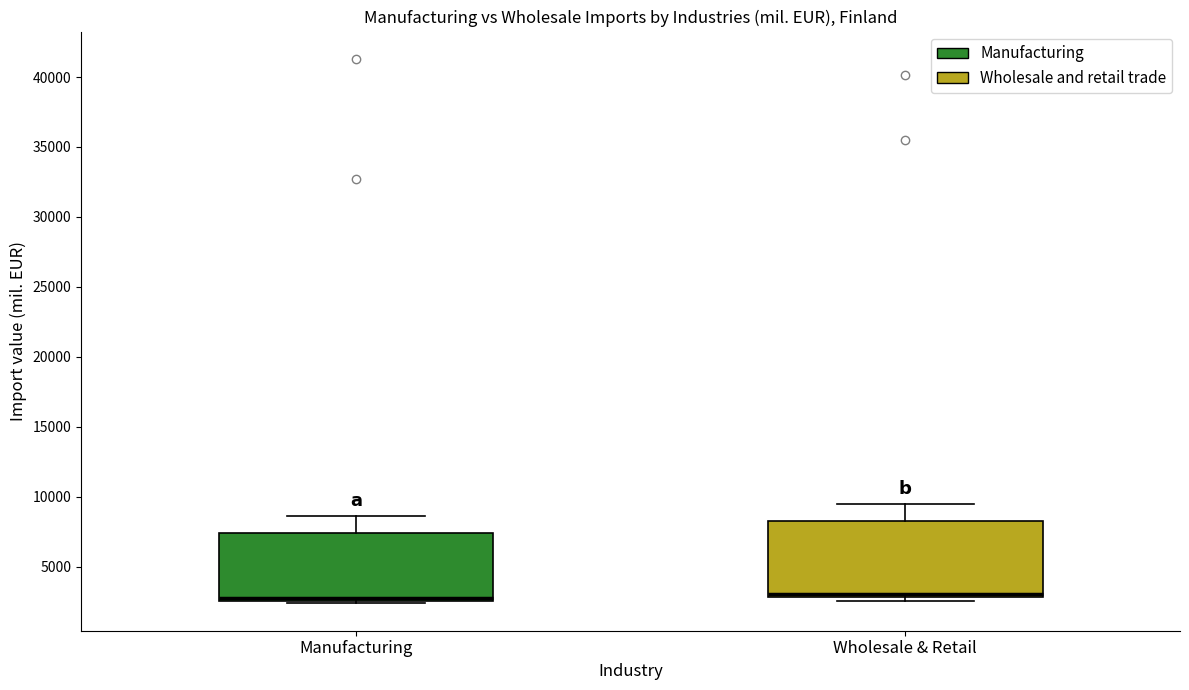

Comparing the boxes themselves (not the whiskers), which one is the tallest?

Wholesale & Retail